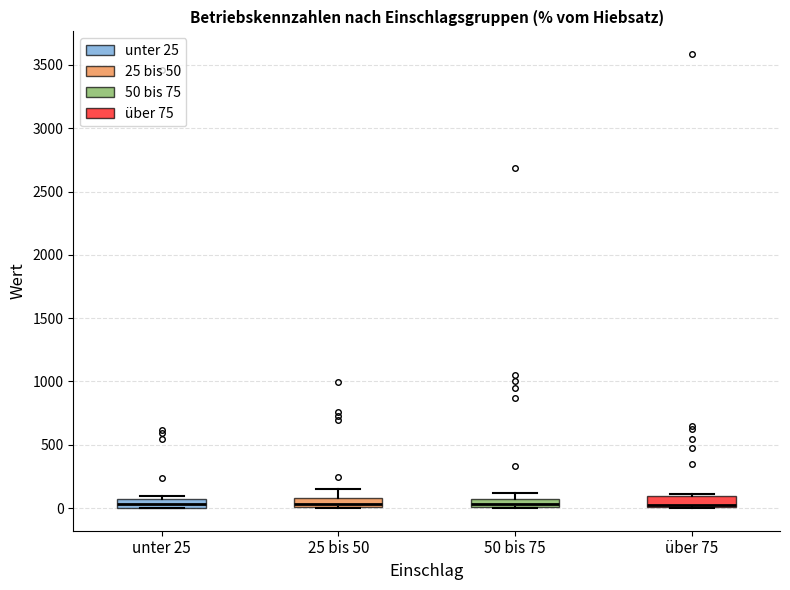

Where does the median line of the box for 25 bis 50 sit on the y-axis? The values are not printed on the chart, so give them approximately, as read against the axis.

50